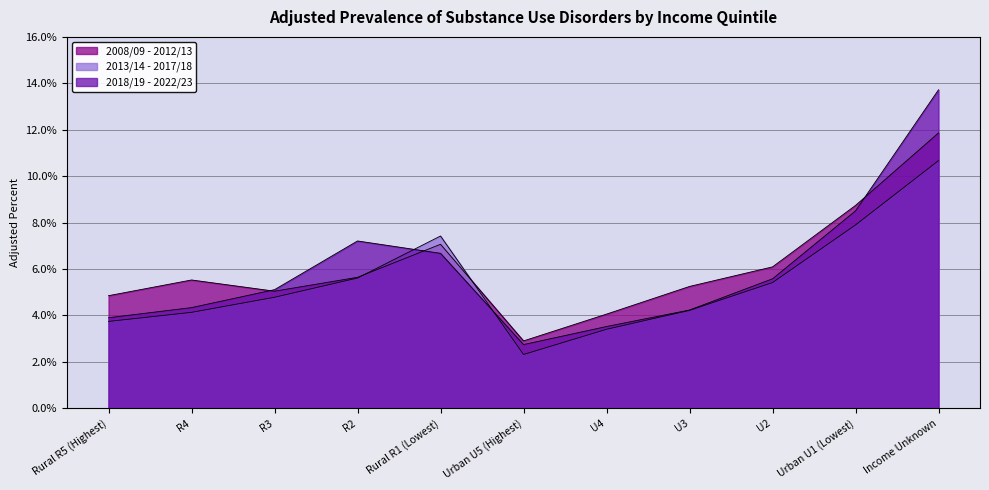

Read the 2013/14 - 2017/18 value at R3.

4.8